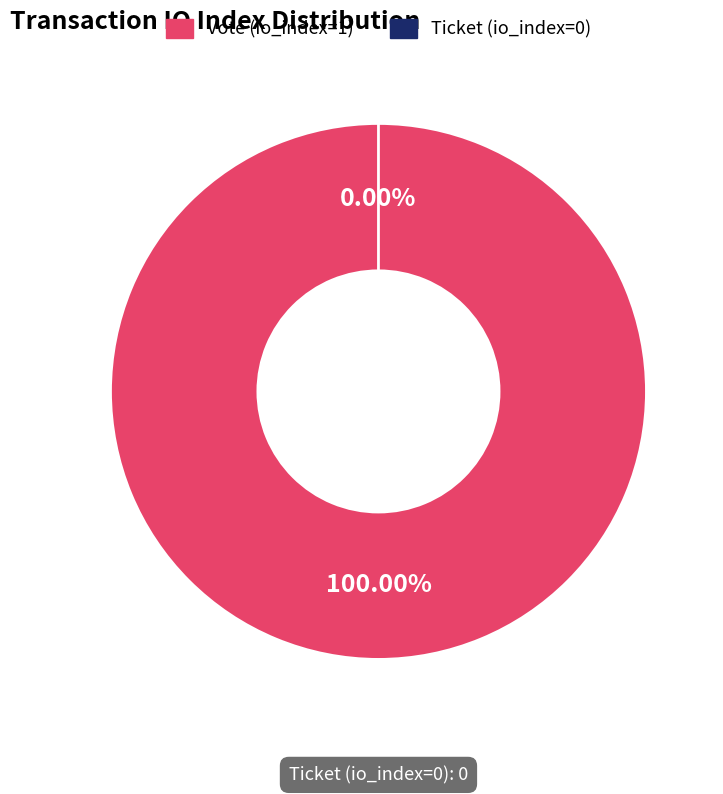

To the nearest percent, what is the difference between the largest and smallest slice percentages?

100%